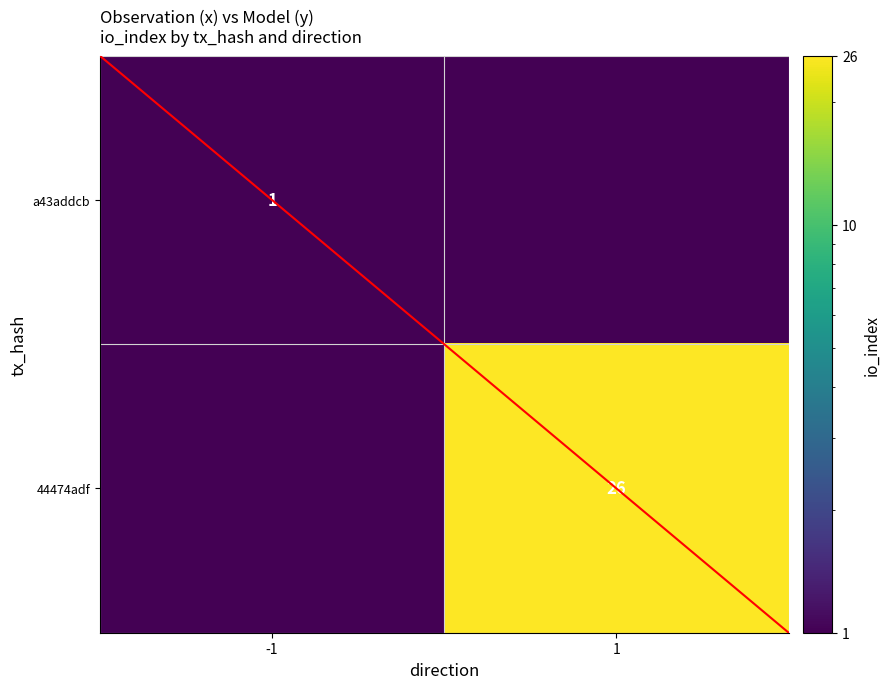

The 44474adf series shows 41.3 at 1. True or false?

False